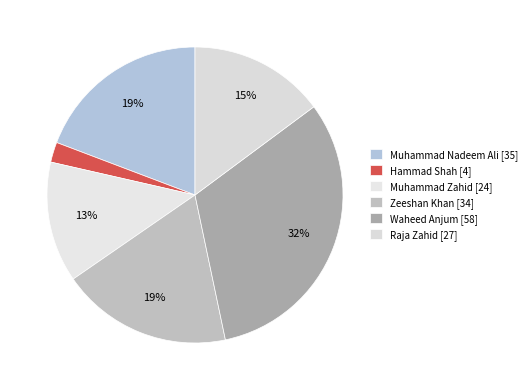

How many slices are in this pie chart?

6